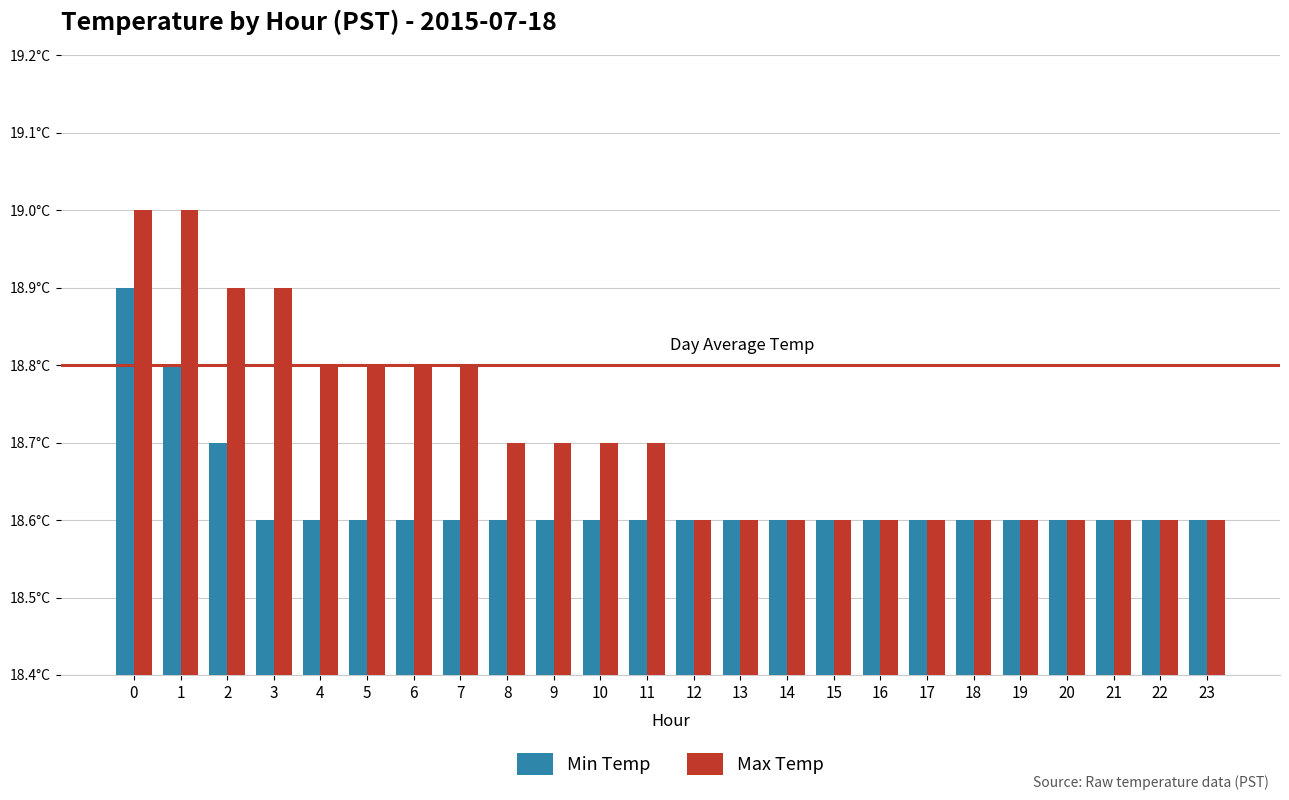

Reading left to right, list all the values displayed in this chart.

Min Temp: 0=18.9	1=18.8	2=18.7	3=18.6	4=18.6	5=18.6	6=18.6	7=18.6	8=18.6	9=18.6	10=18.6	11=18.6	12=18.6	13=18.6	14=18.6	15=18.6	16=18.6	17=18.6	18=18.6	19=18.6	20=18.6	21=18.6	22=18.6	23=18.6
Max Temp: 0=19.0	1=19.0	2=18.9	3=18.9	4=18.8	5=18.8	6=18.8	7=18.8	8=18.7	9=18.7	10=18.7	11=18.7	12=18.6	13=18.6	14=18.6	15=18.6	16=18.6	17=18.6	18=18.6	19=18.6	20=18.6	21=18.6	22=18.6	23=18.6